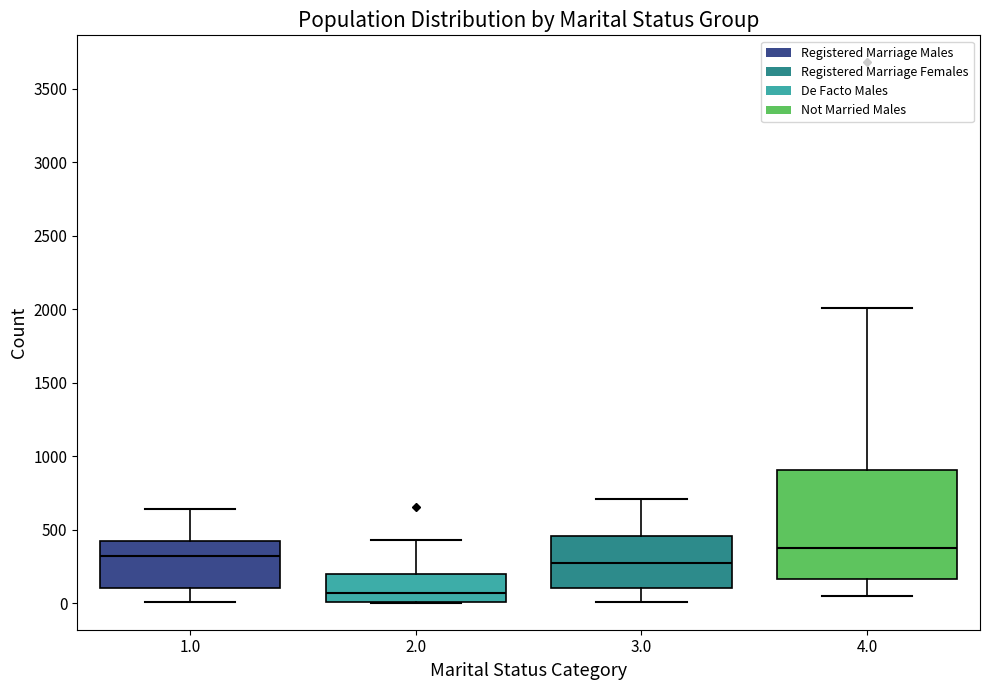

Where is the lower edge of the box at x = 3.0 on the y-axis? The values are not printed on the chart, so give them approximately, as read against the axis.

100